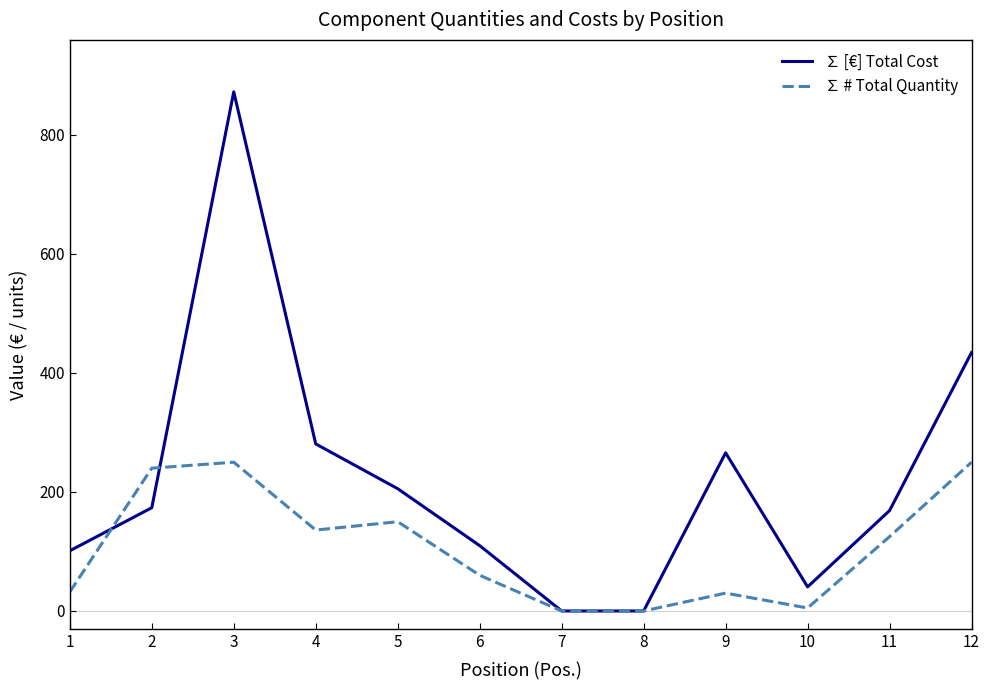

Rank the series at 3 from highest to lowest value.

∑ [€] Total Cost, ∑ # Total Quantity